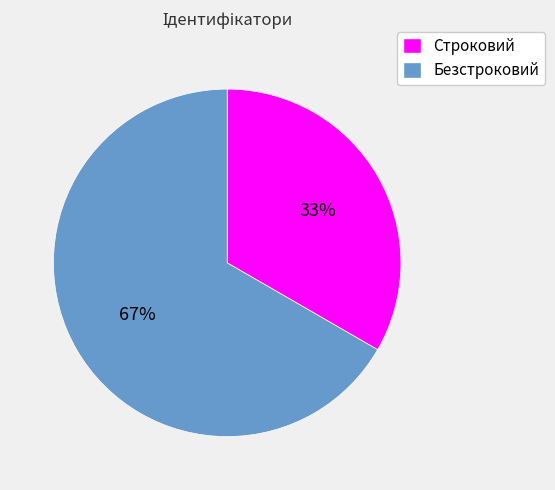

Between Строковий and Безстроковий, which is larger?

Безстроковий